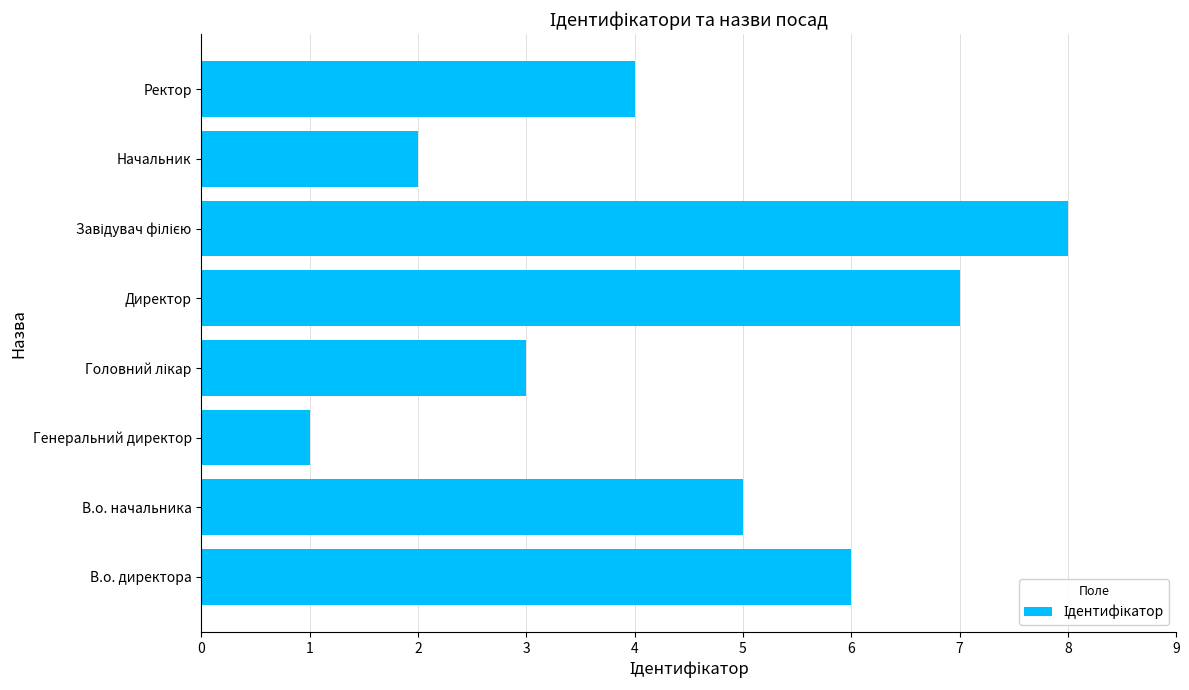

What is the ratio of the value at В.о. директора to the value at В.о. начальника?

1.2